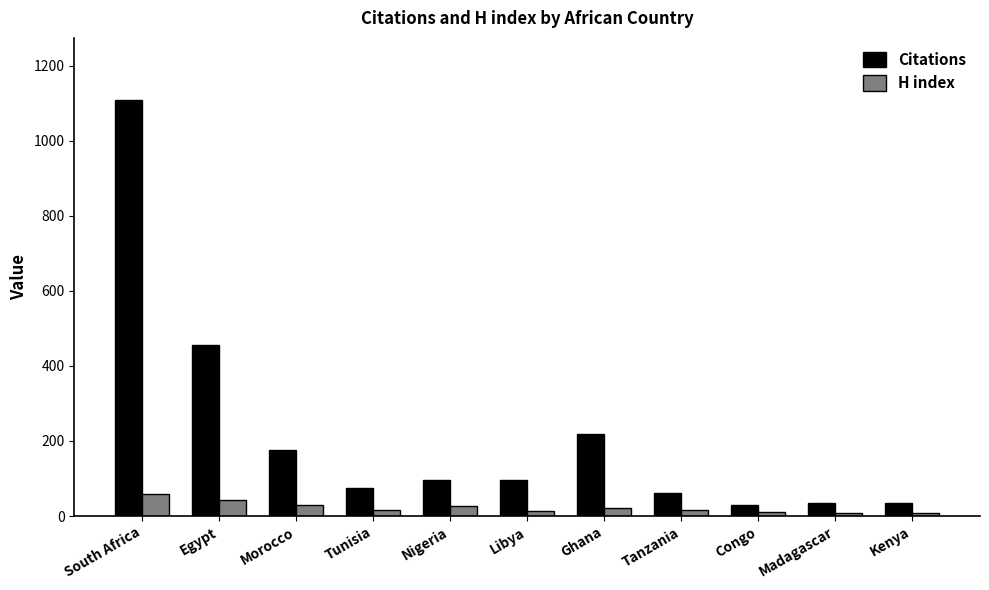

Is it true that Citations equals 219 at Ghana?

True